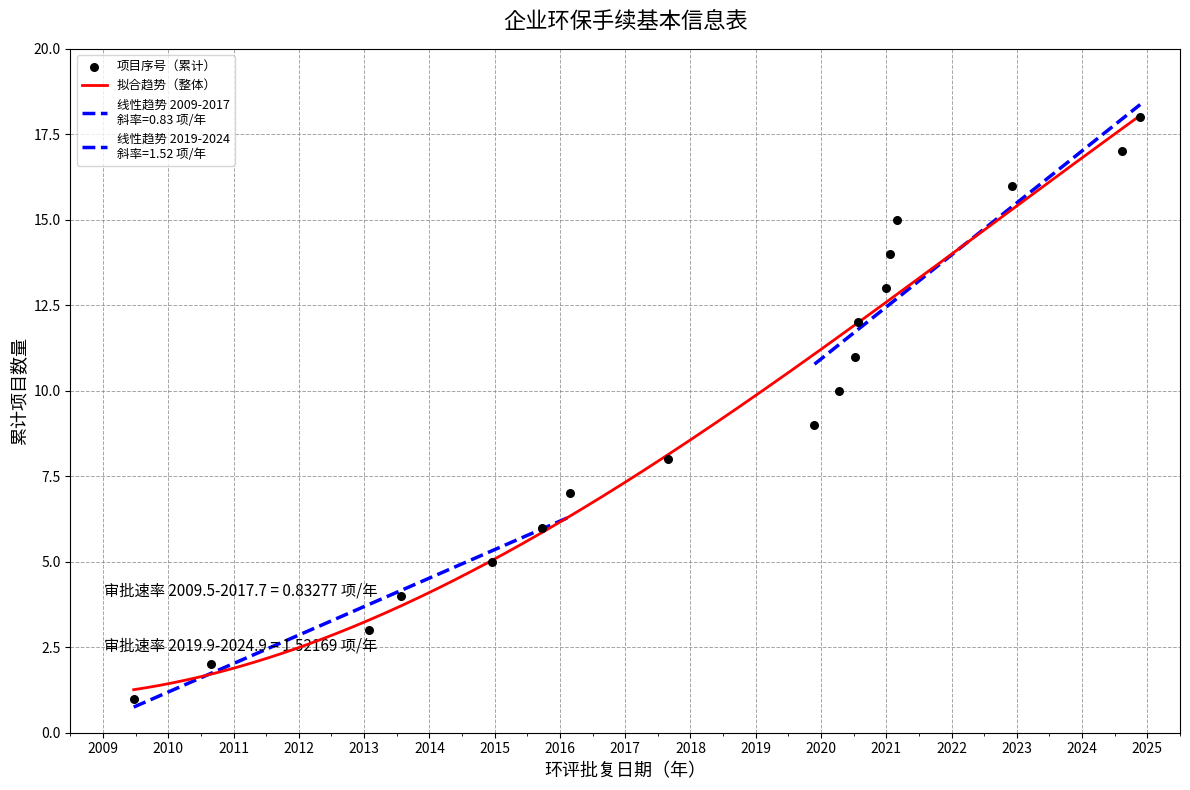

What is the change in value from 2020-04-10 to 2021-01-18?

+4